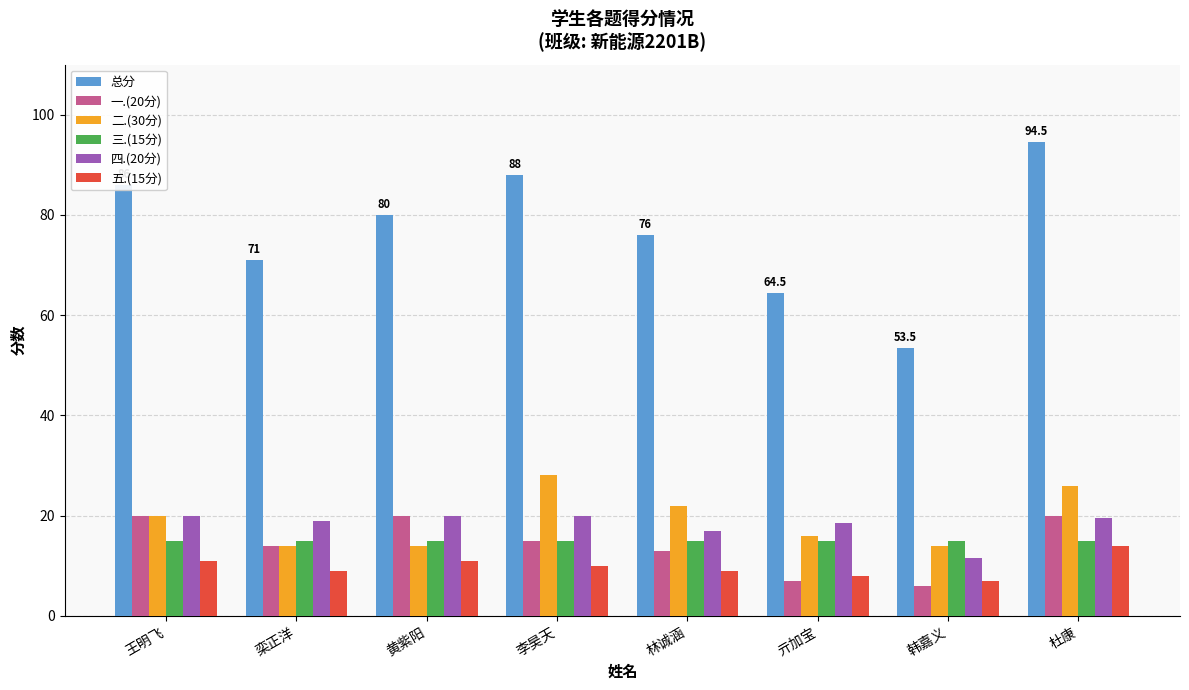

What value does the 二.(30分) series have at 杜康?

26.0